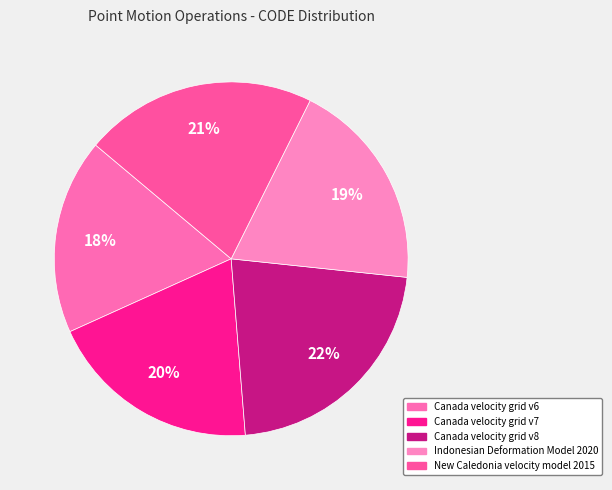

To the nearest percent, what percentage of the pie is Canada velocity grid v6?

18%